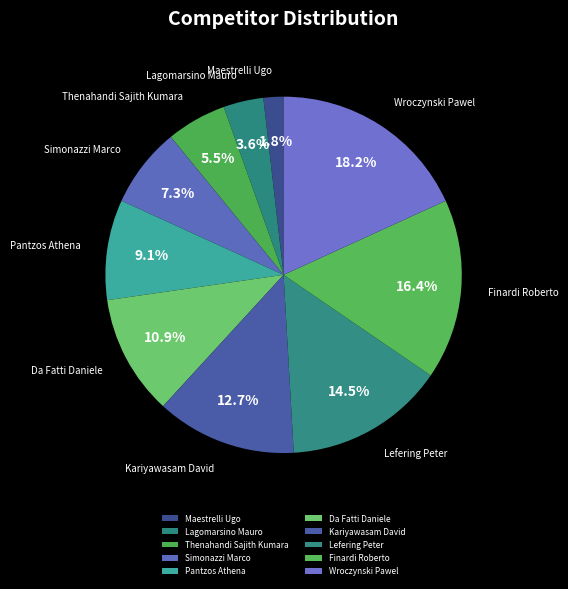

Does any single category account for the majority?

No